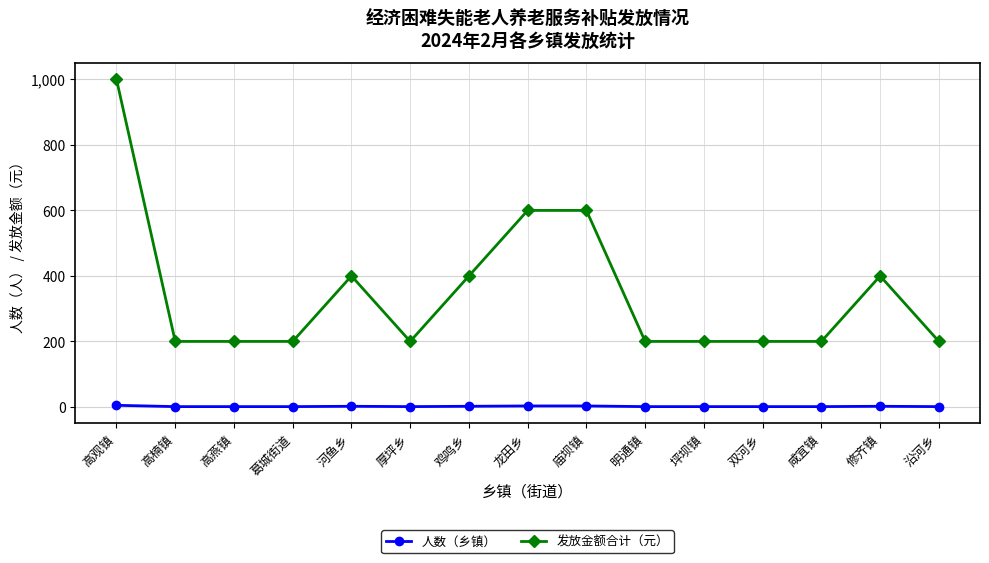

What are all the series names shown in the legend?

人数（乡镇）, 发放金额合计（元）